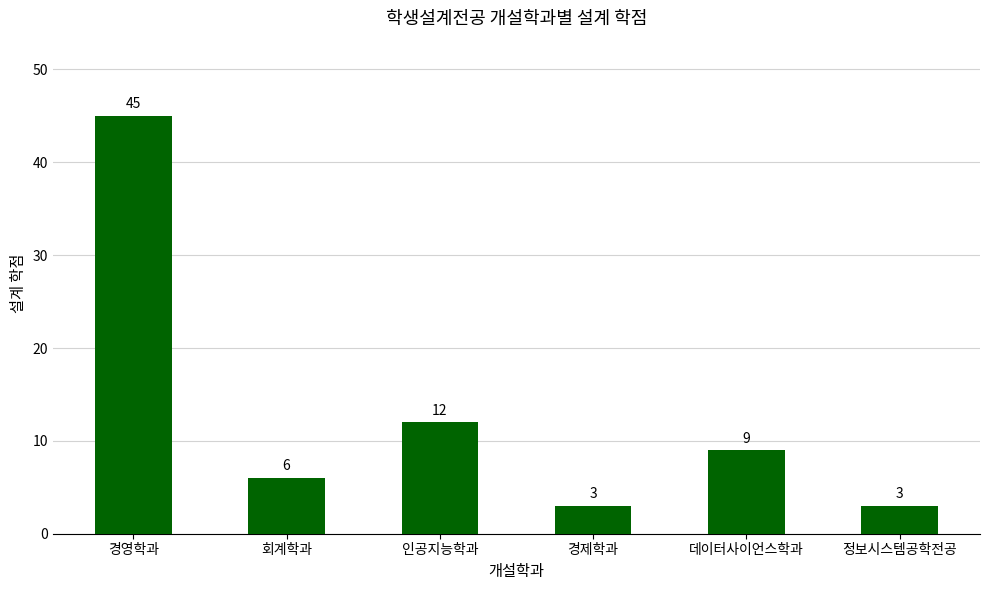

Reading right to left, extract all data points from this chart.

3	9	3	12	6	45